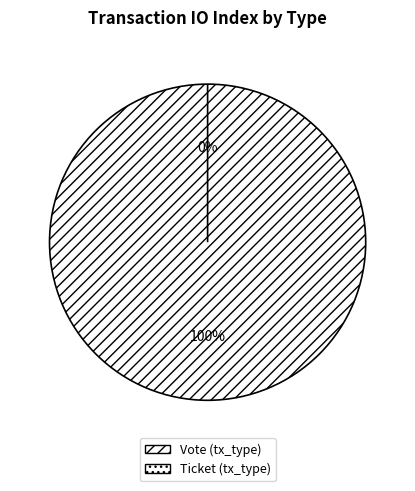

To the nearest percent, what portion does Vote (tx_type) represent?

100%